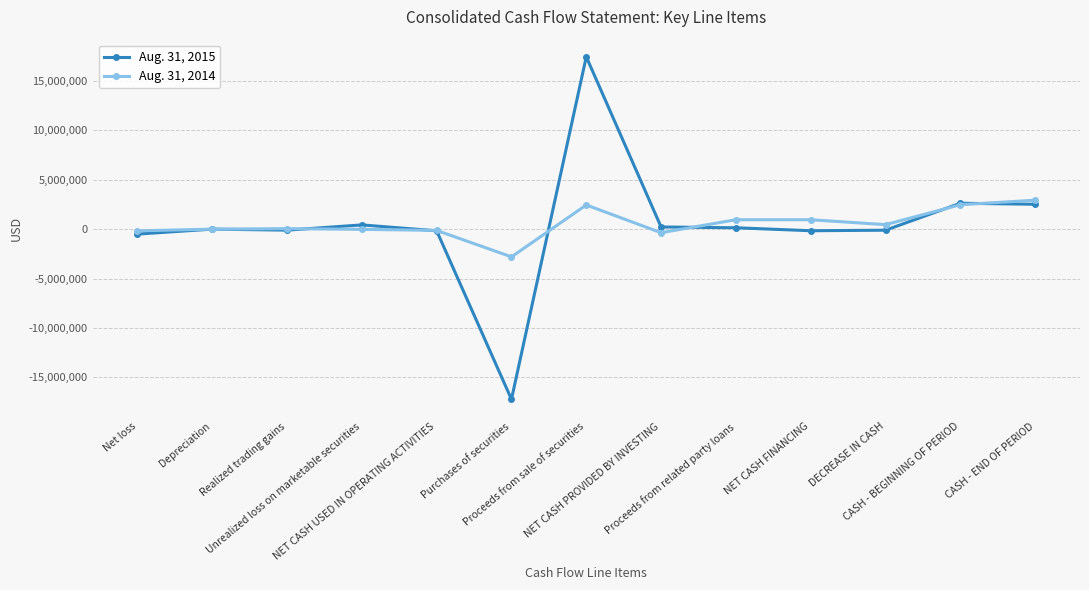

What are all the series names shown in the legend?

Aug. 31, 2015, Aug. 31, 2014